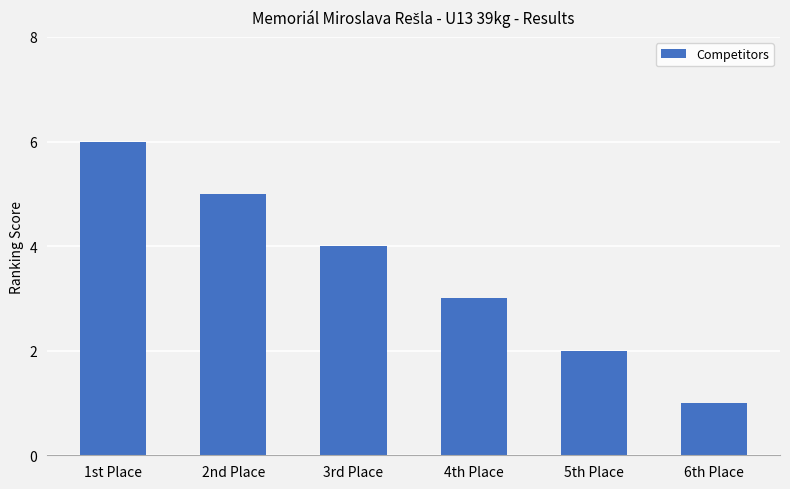

Reading right to left, what are all the values shown in this chart?

1	2	3	4	5	6